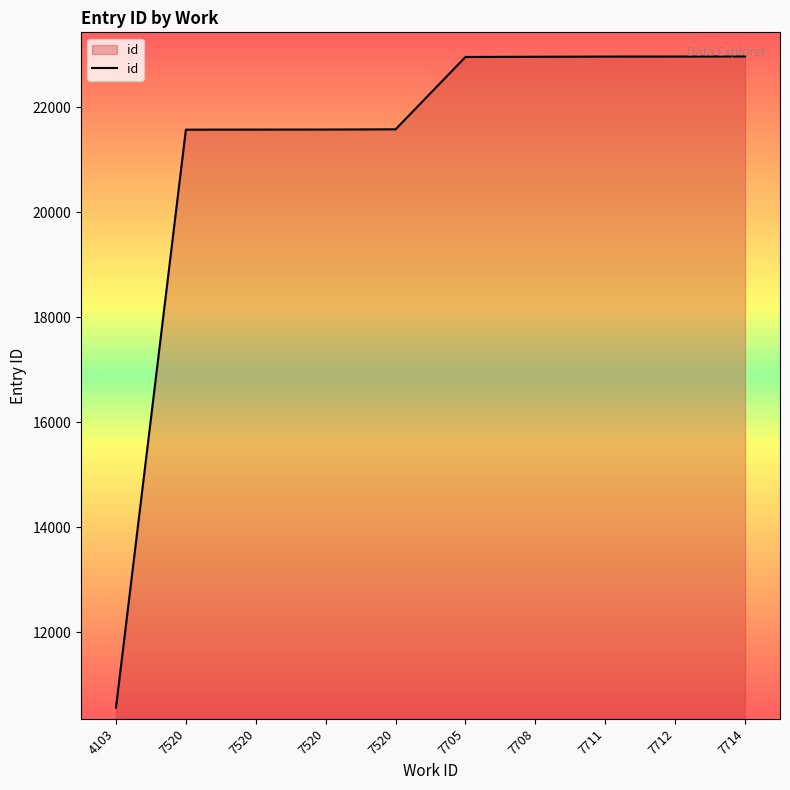

Does the chart display data point markers on the line(s)?

No